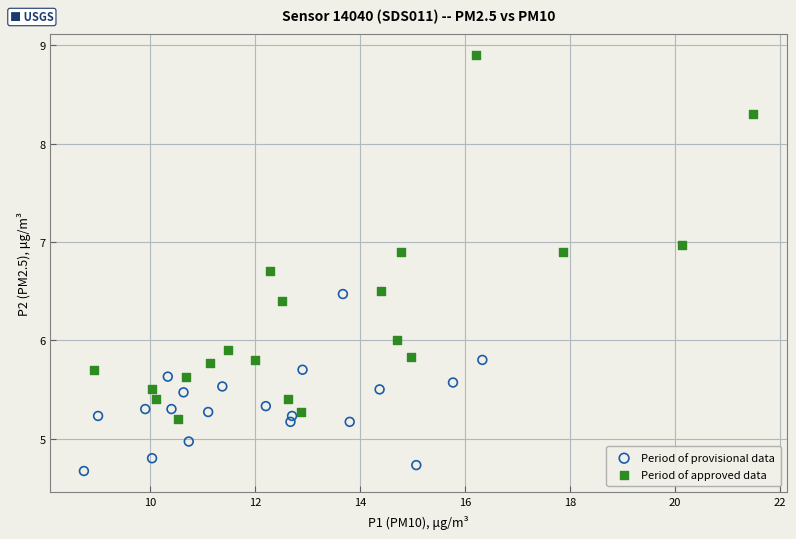

Which series reaches the minimum Y coordinate?

Period of provisional data